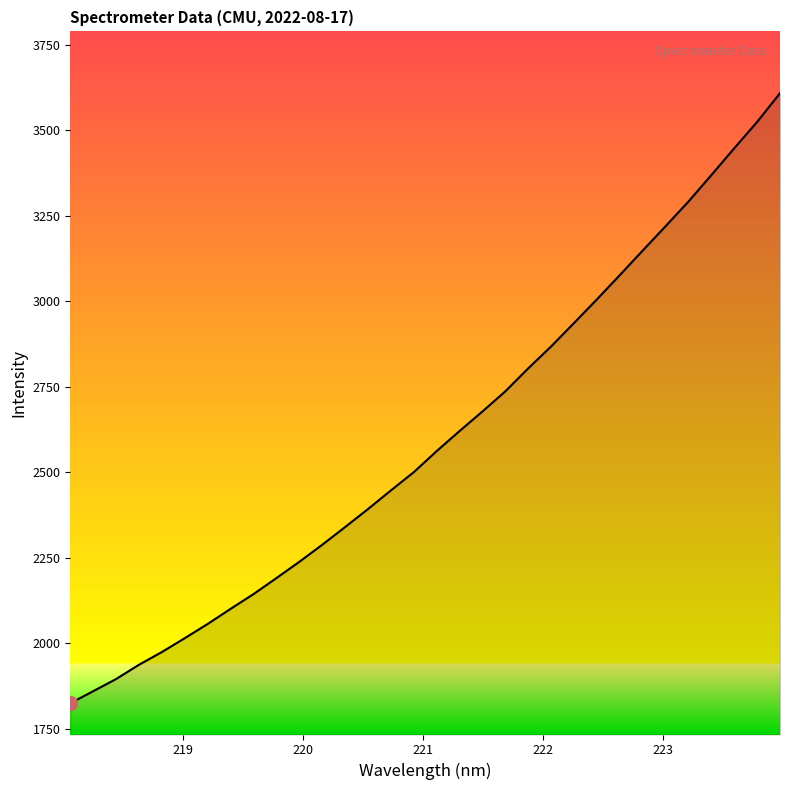

True or false: the data has more than 2 interior local peaks.

False